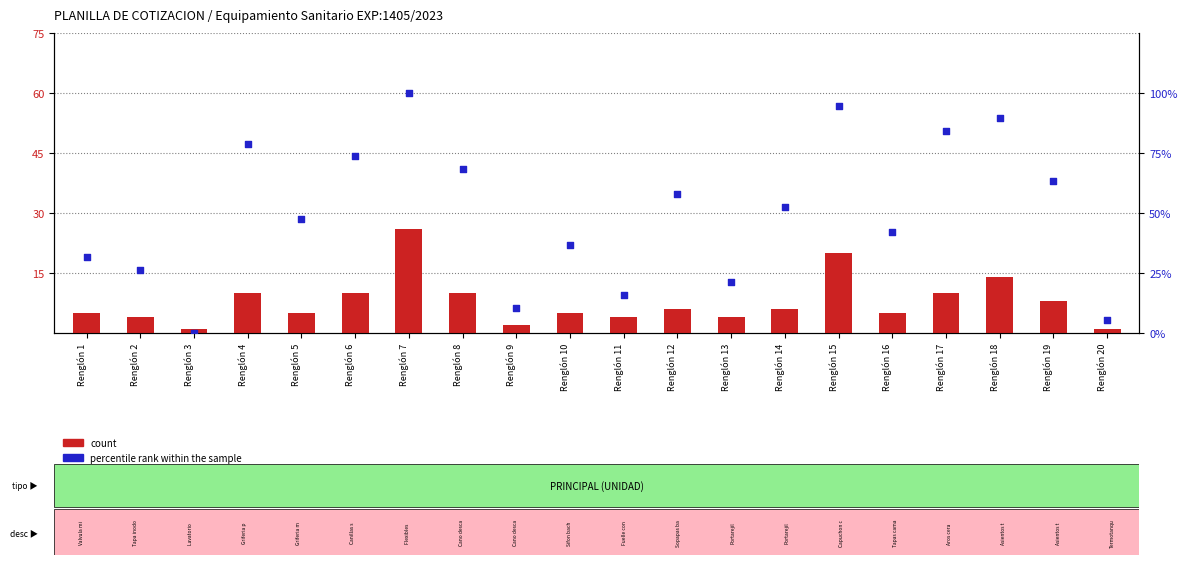

Which series reaches the minimum Y coordinate?

percentile rank within the sample